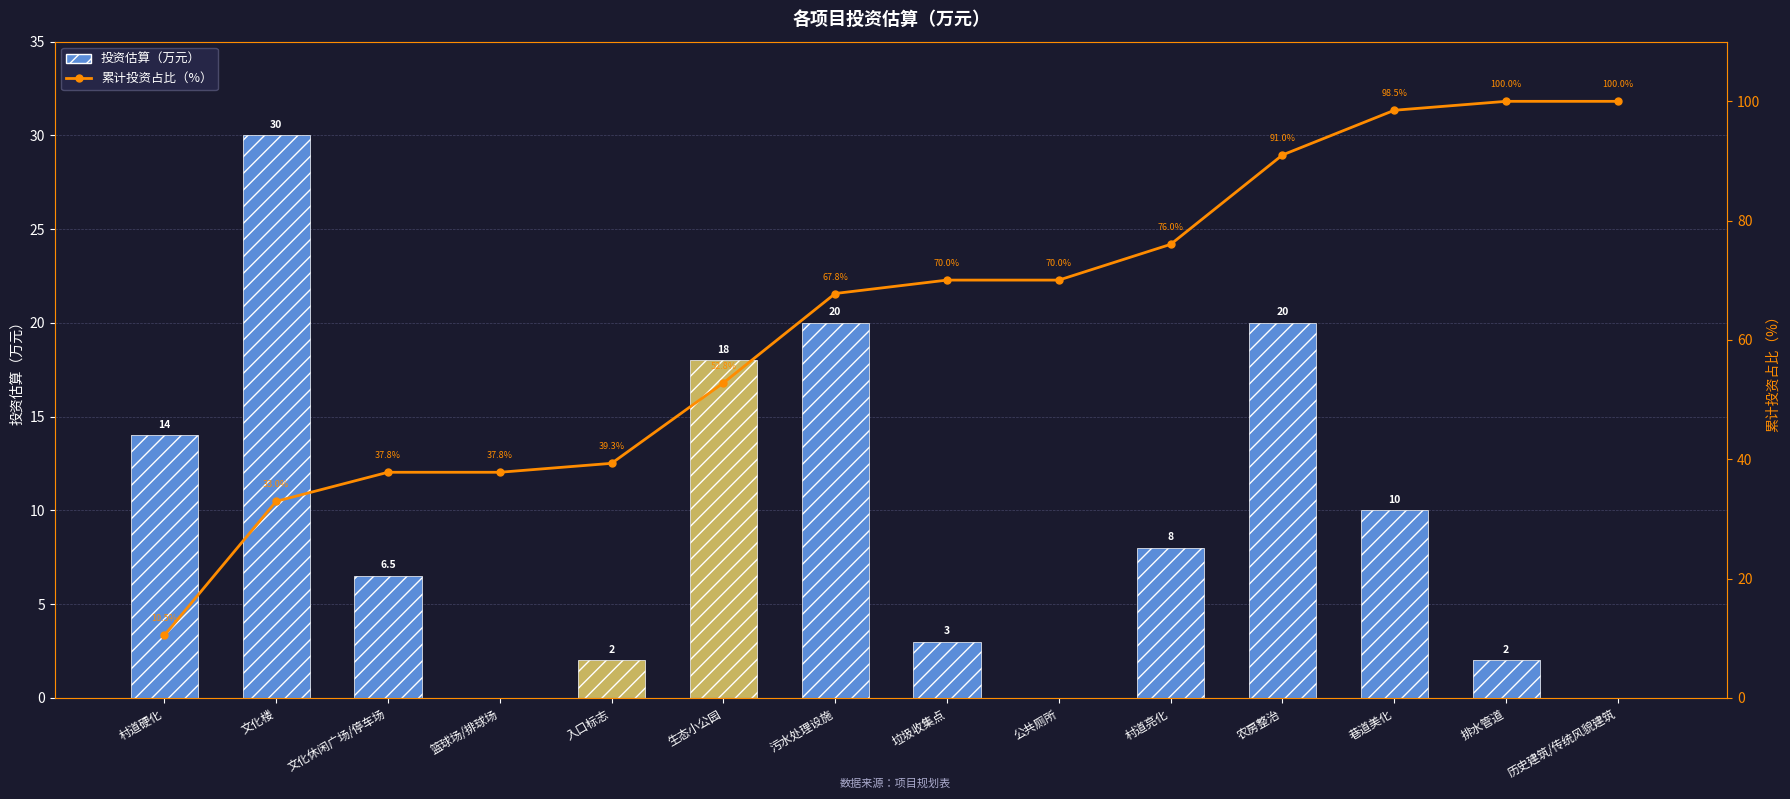

The value of 累计投资占比（%） at 文化楼 is 33.0. True or false?

True